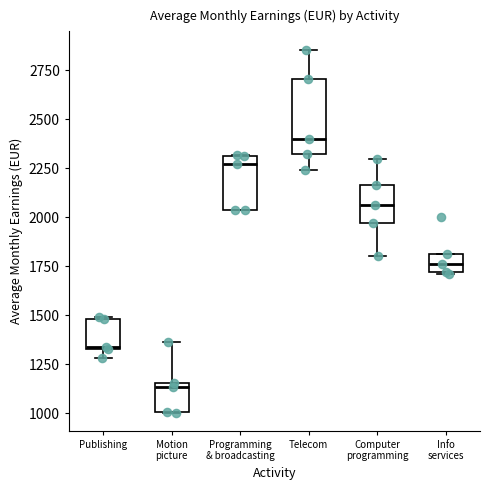

Where is the upper edge of the box for Telecom on the y-axis? The values are not printed on the chart, so give them approximately, as read against the axis.

2700